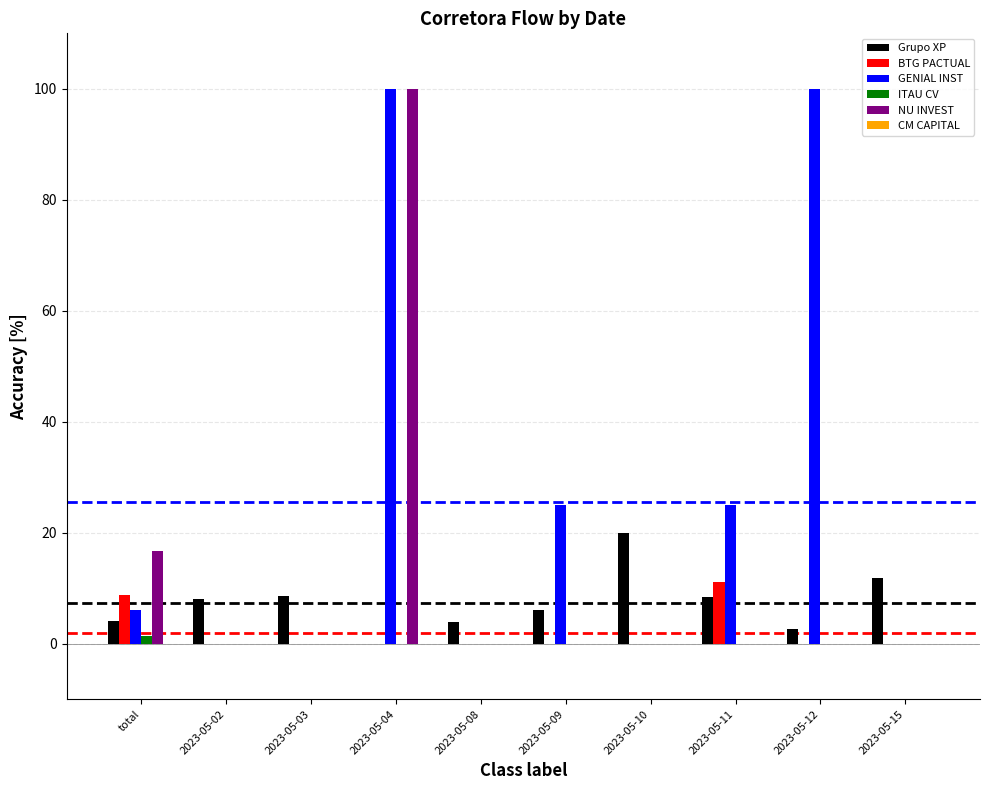

Which series has the largest total across all categories?

GENIAL INST